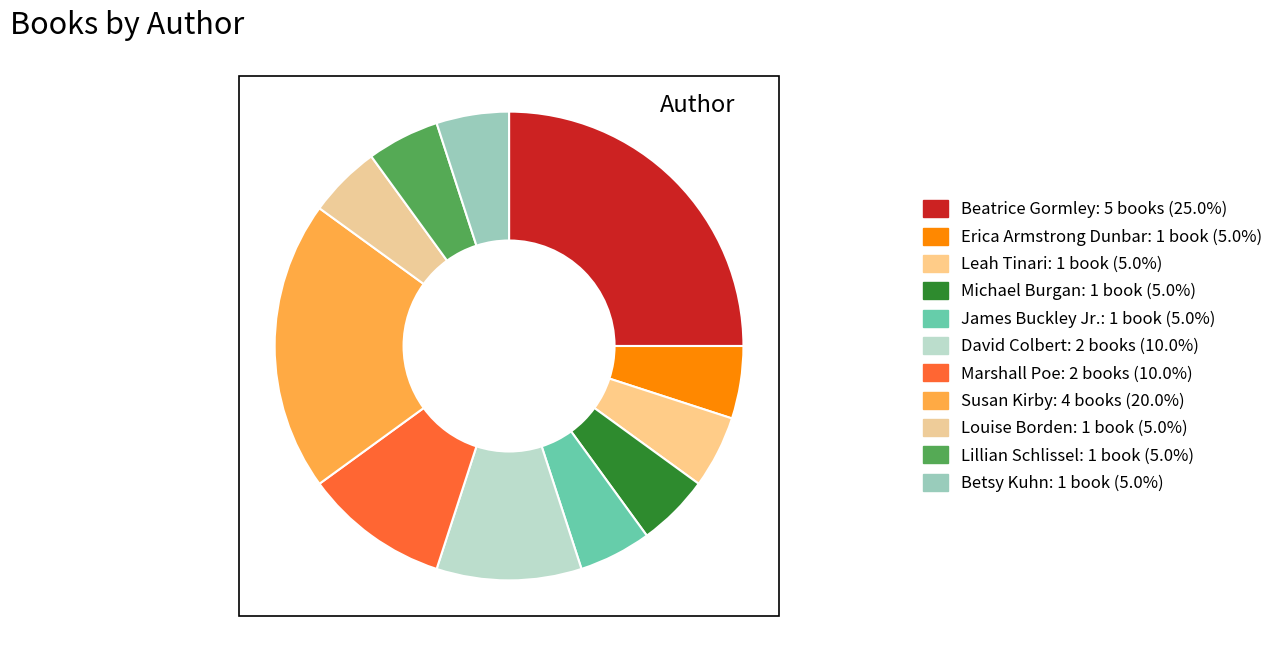

The James Buckley Jr. slice represents 16% of the pie. True or false?

False